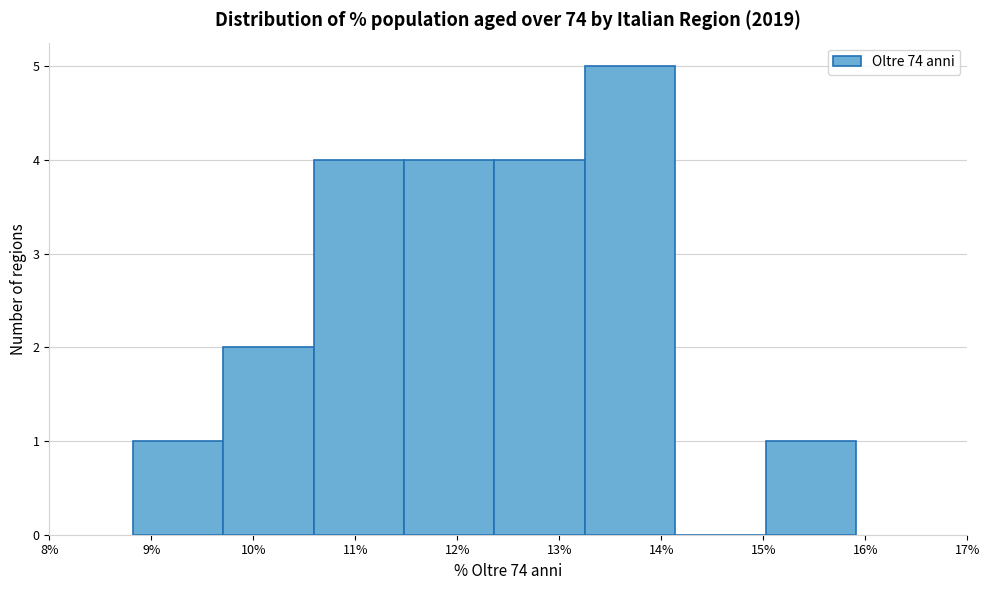

What is the height of the bar covering 9.7 to 10.6 on the x-axis? Neither the bar edges nor the heights are printed on the chart, so give them approximately, as read against the axes.

2